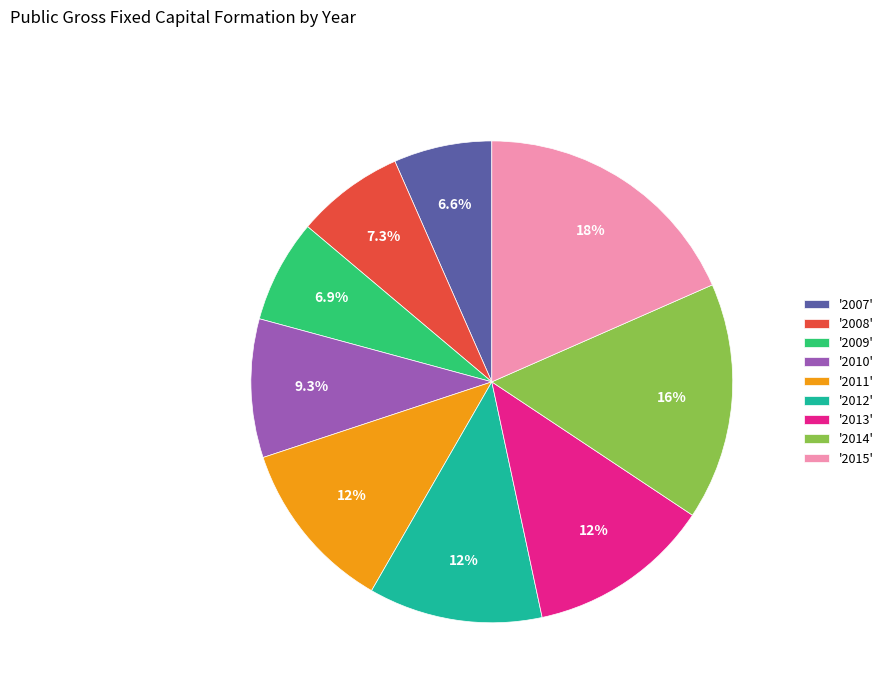

Which has a higher value, '2010' or '2014'?

'2014'